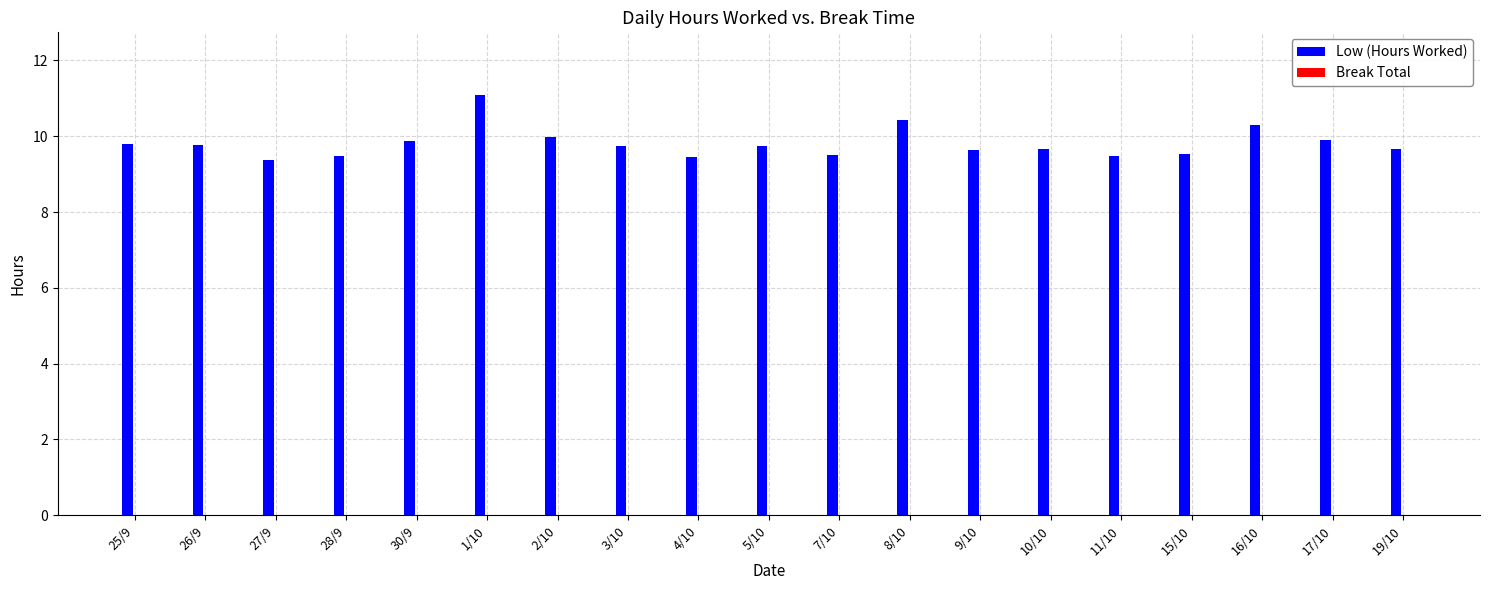

What is the label of the 14th bar from the left?

10/10